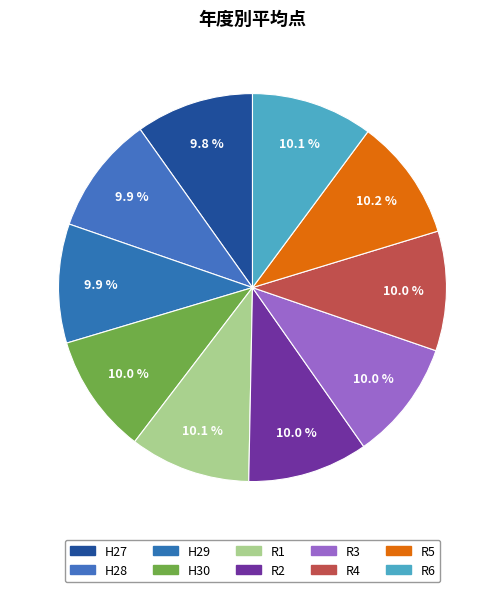

How many slices are in this pie chart?

10